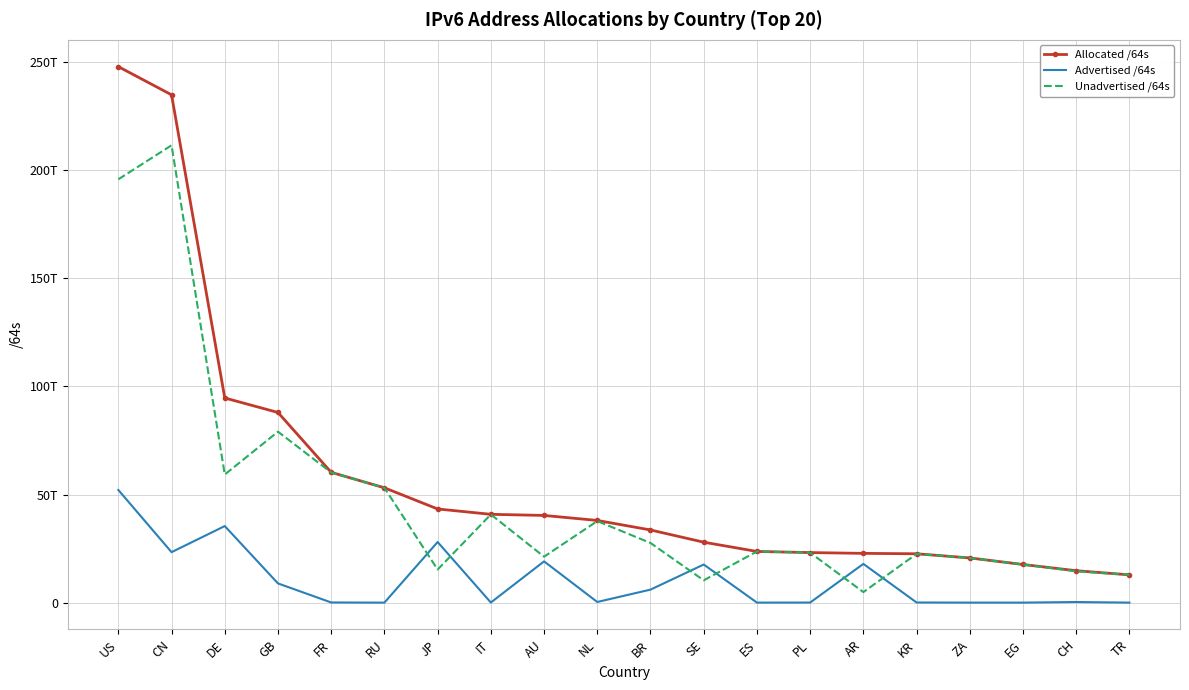

In Unadvertised /64s, how many points are lower than both neighbors (excluding endpoints)?

5